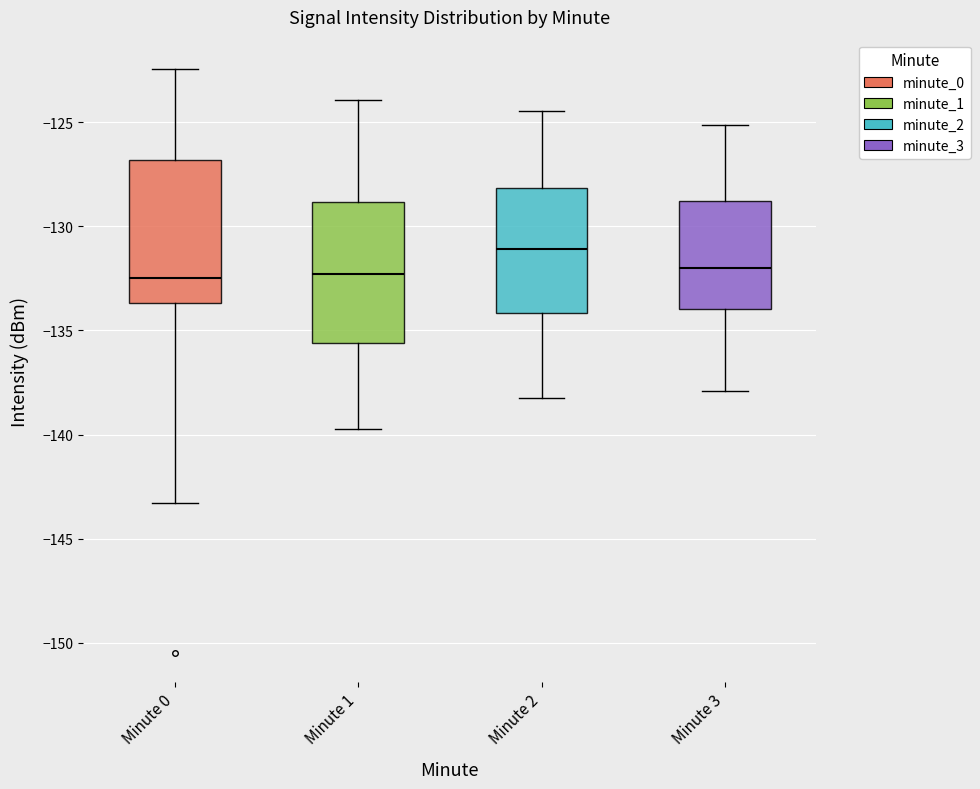

Reading left to right, transcribe this box plot: for each box, give where its median line is, the range the box spans, and where its two whiskers end, as read against the y-axis. The values are not printed on the chart, so give them approximately, as read against the axis.

Minute 0: median -132.5, box -133.5 to -127.0, whiskers -143.5 to -122.5
Minute 1: median -132.5, box -135.5 to -129.0, whiskers -139.5 to -124.0
Minute 2: median -131.0, box -134.0 to -128.0, whiskers -138.0 to -124.5
Minute 3: median -132.0, box -134.0 to -129.0, whiskers -138.0 to -125.0